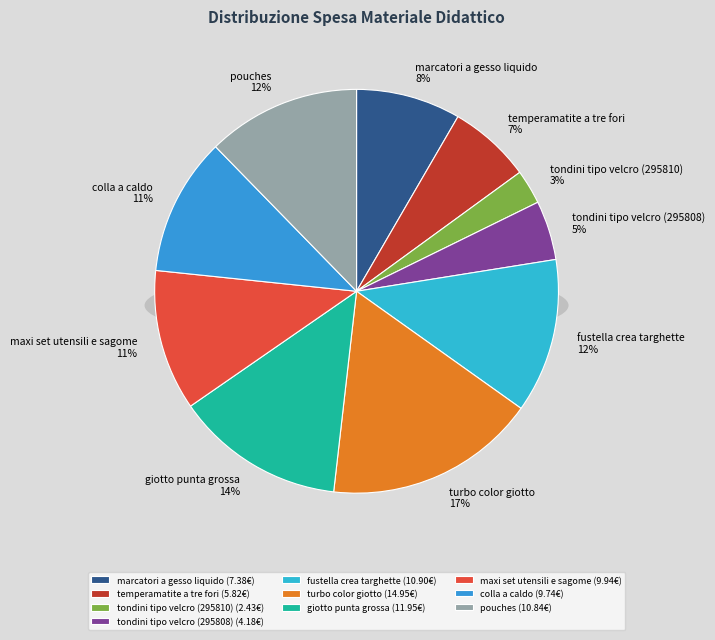

What percentage is the fustella crea targhette slice, to the nearest percent?

12%